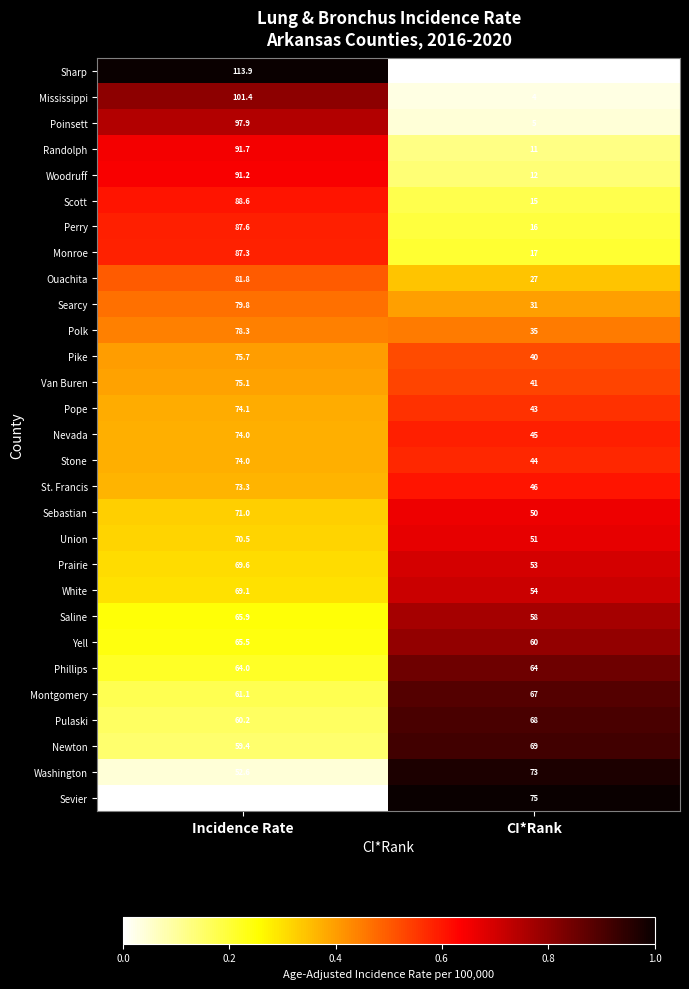

The Pike series shows 62.4 at CI*Rank. True or false?

False